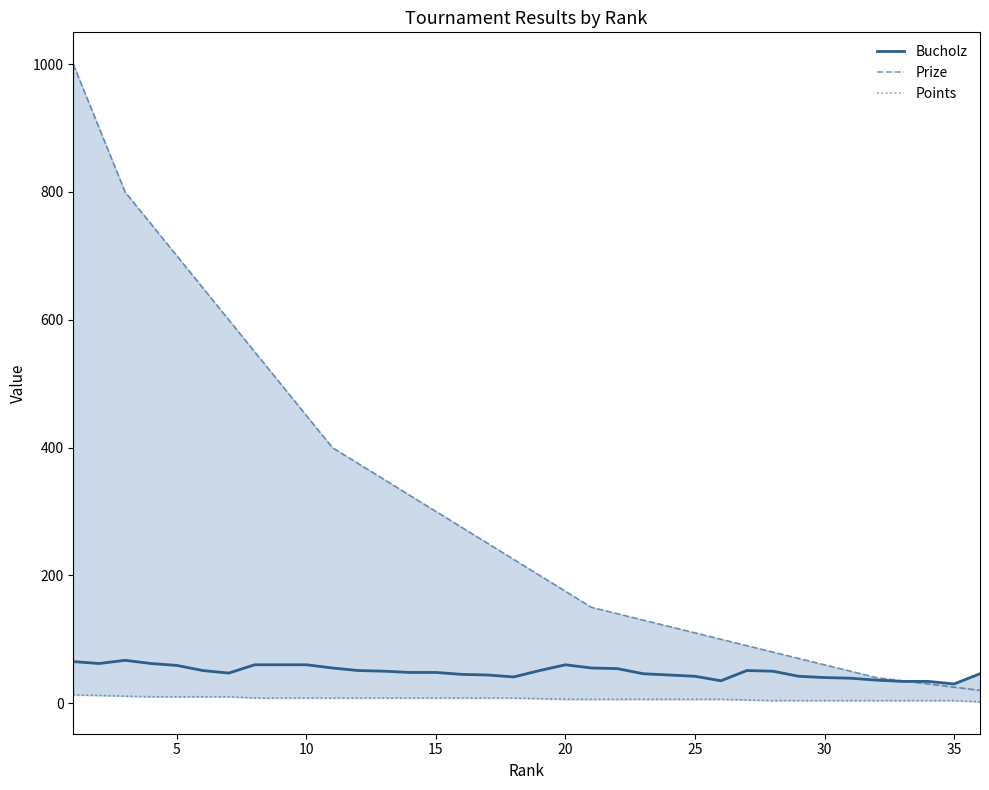

Which has a higher value, 30 or 20?

20